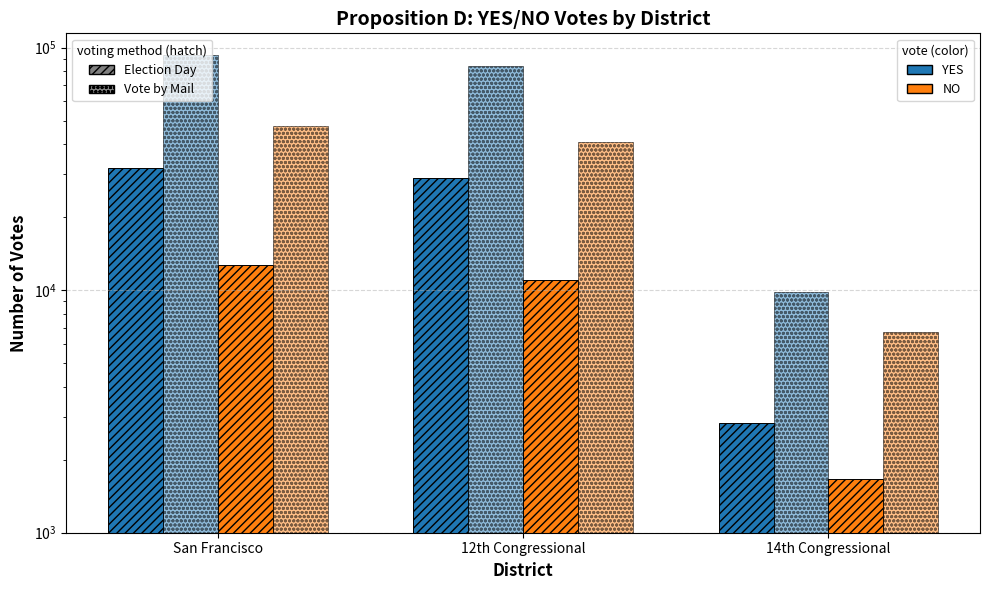

Which category has the lowest value across all series?

14th Congressional